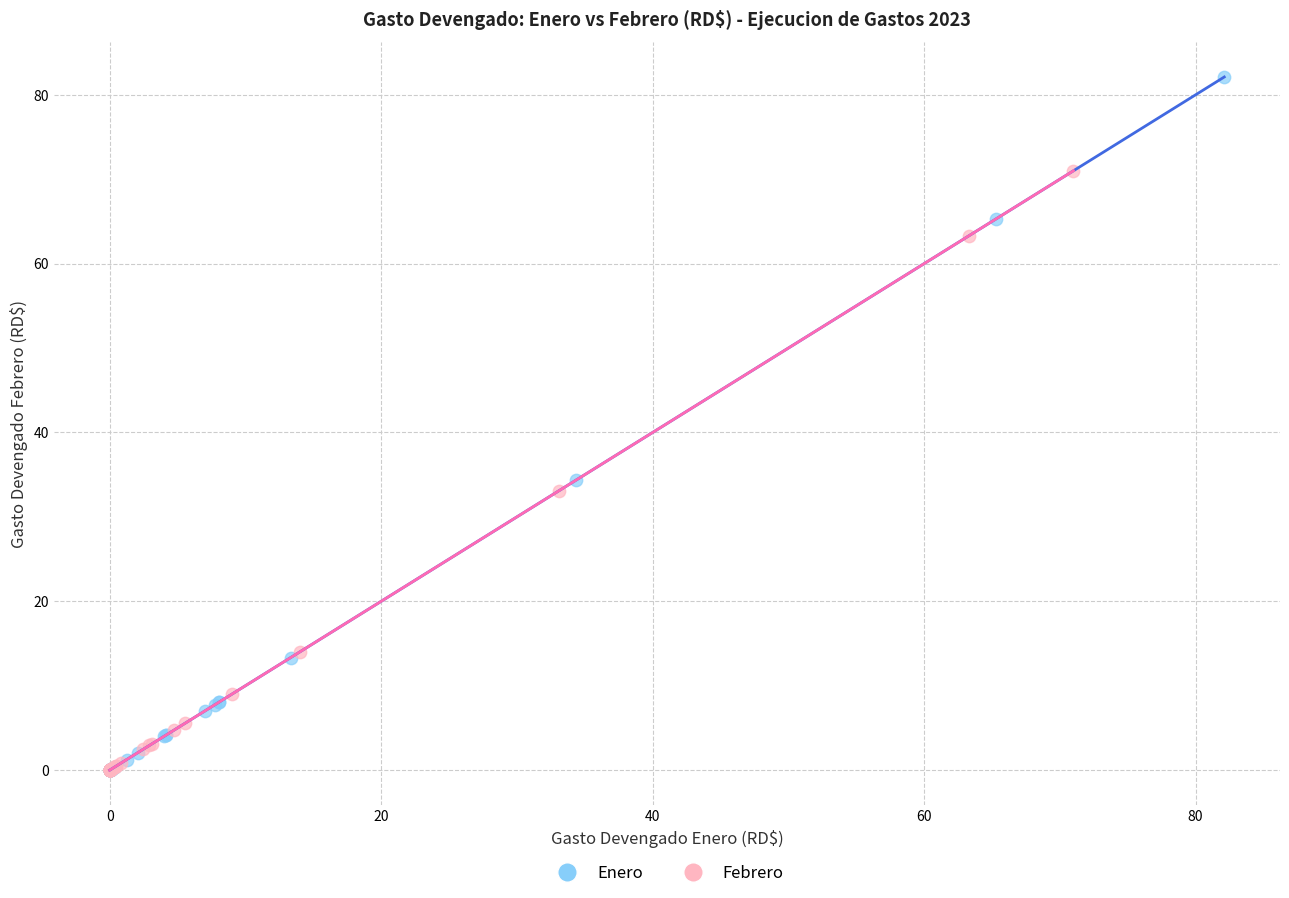

Which series contains the highest Y value?

Enero